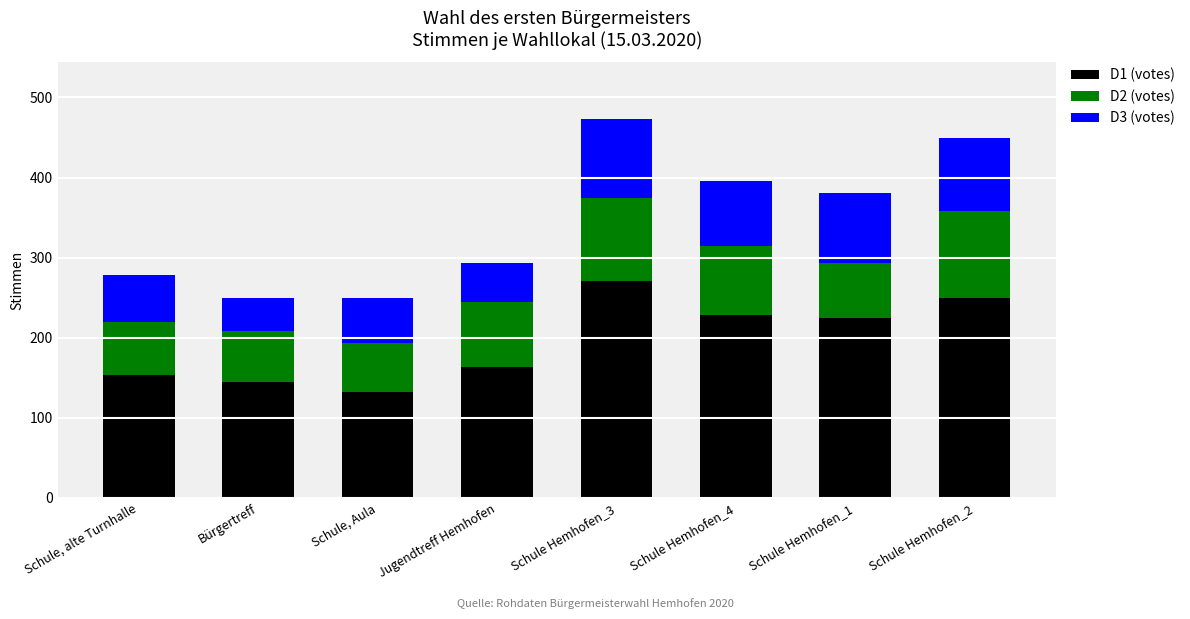

What is the total value across all series at Schule Hemhofen_4?

396